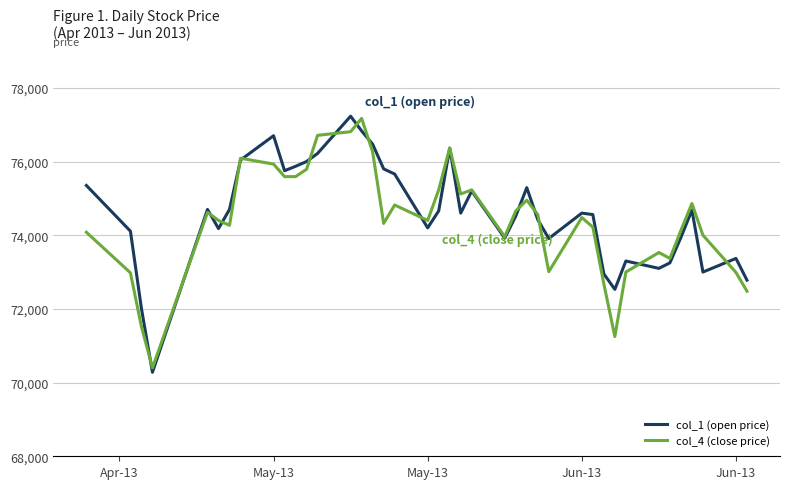

What is the average value of the col_4 (close price) series?

74396